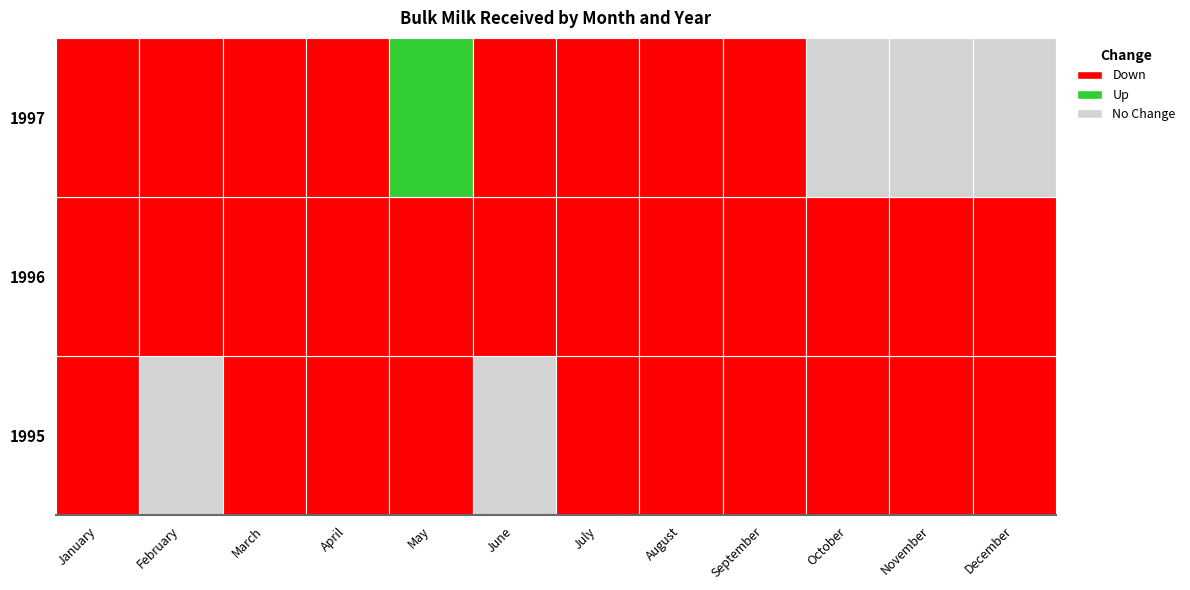

What is the difference between the 1996 values at January and July?

2669839